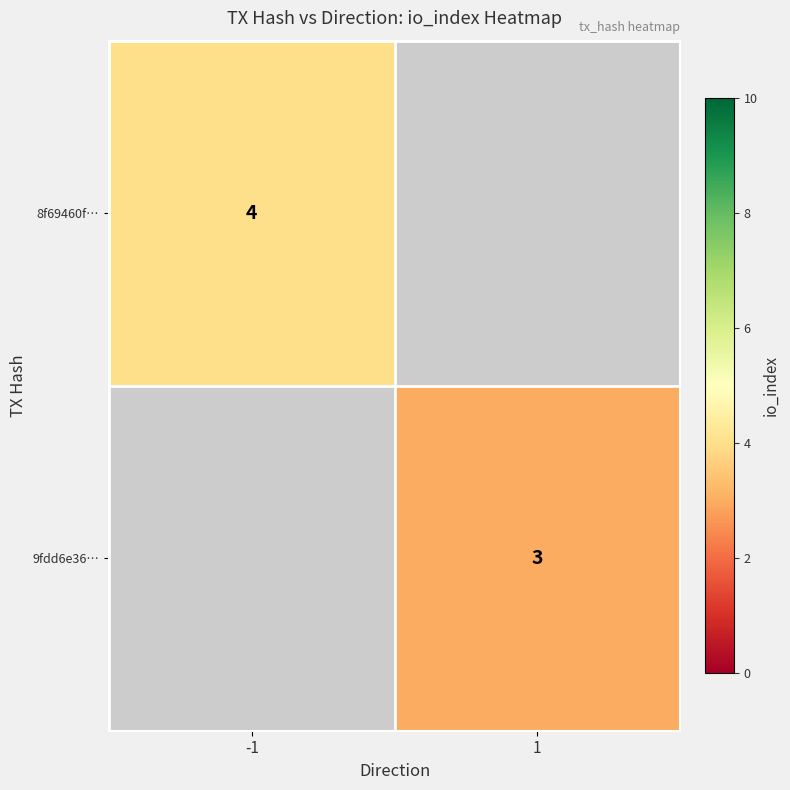

The 9fdd6e36… series shows 4 at 1. True or false?

False